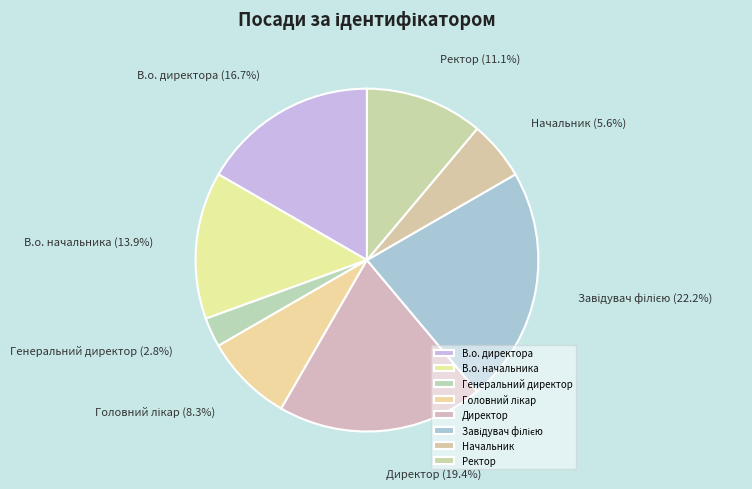

What is the smallest slice in the pie chart?

Генеральний директор